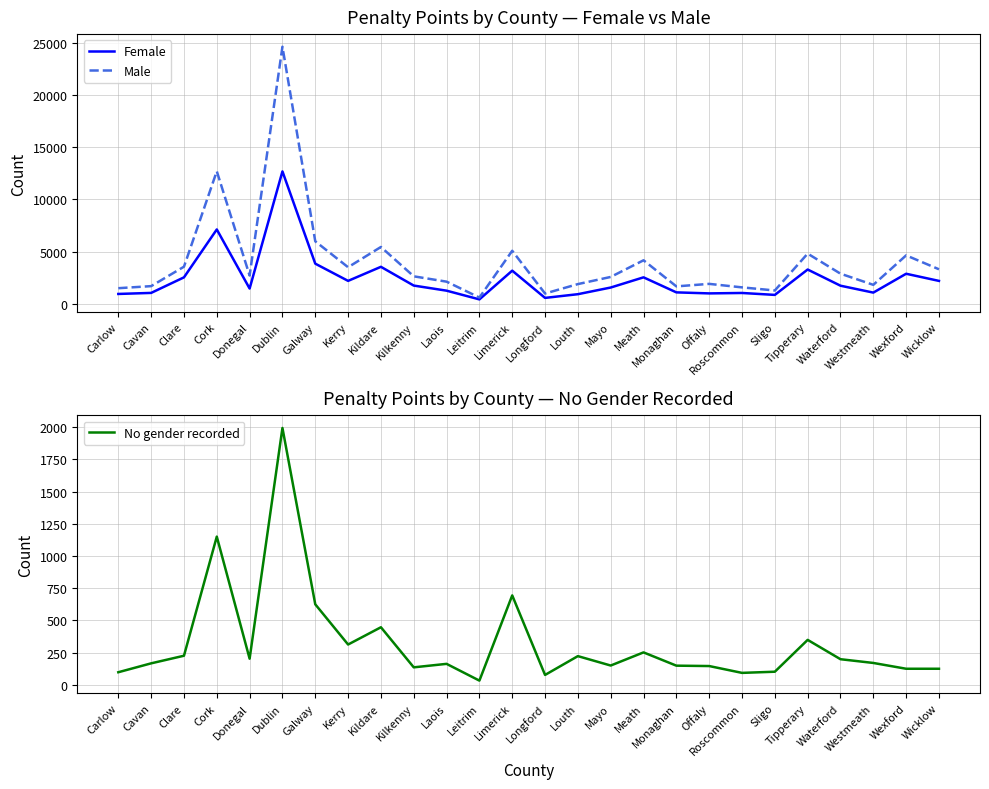

Is it true that Female equals 690 at Offaly?

False